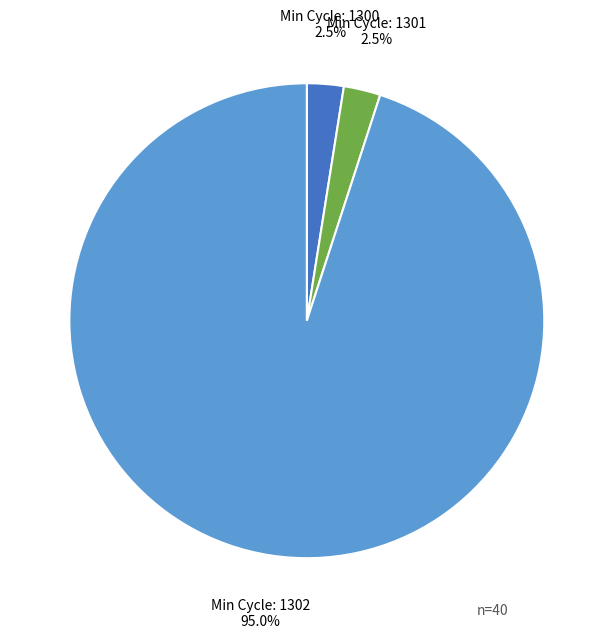

Is there a majority slice in this chart?

Yes